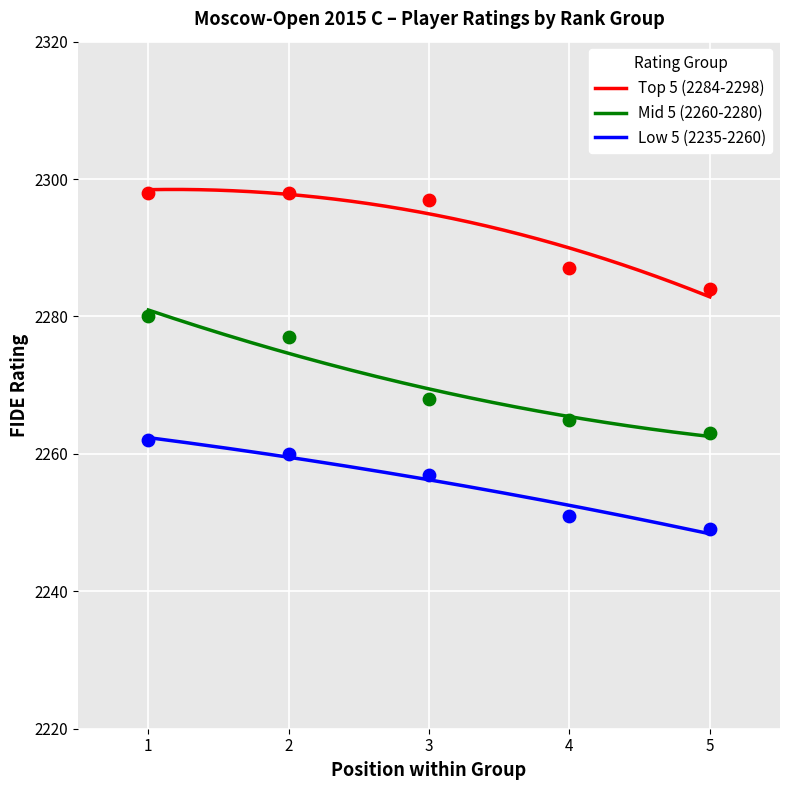

Which series contains the lowest Y value?

Low 5 (2235-2260)